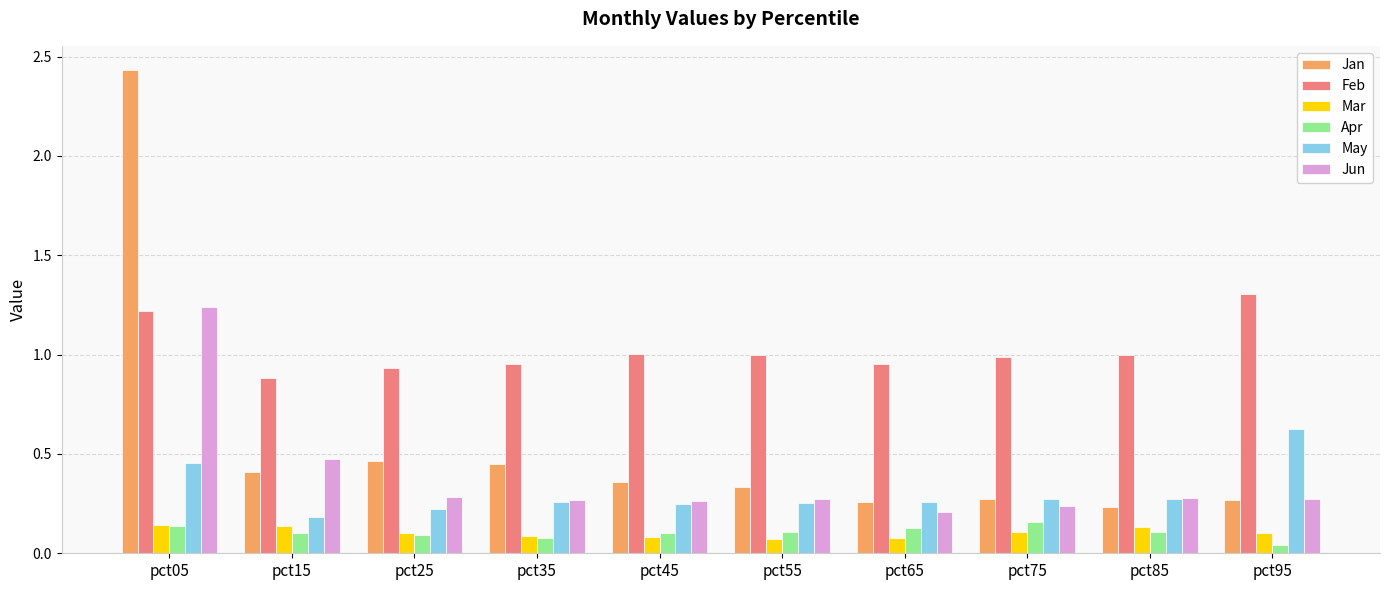

Which series has the largest range (max minus min)?

Jan